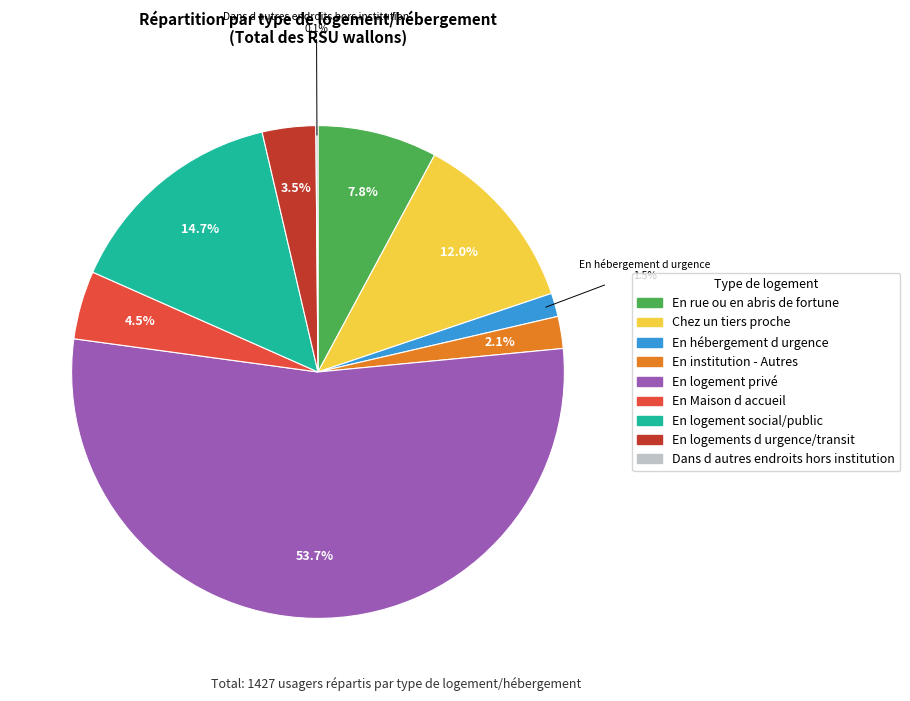

Is there any slice that represents more than half of the pie?

Yes